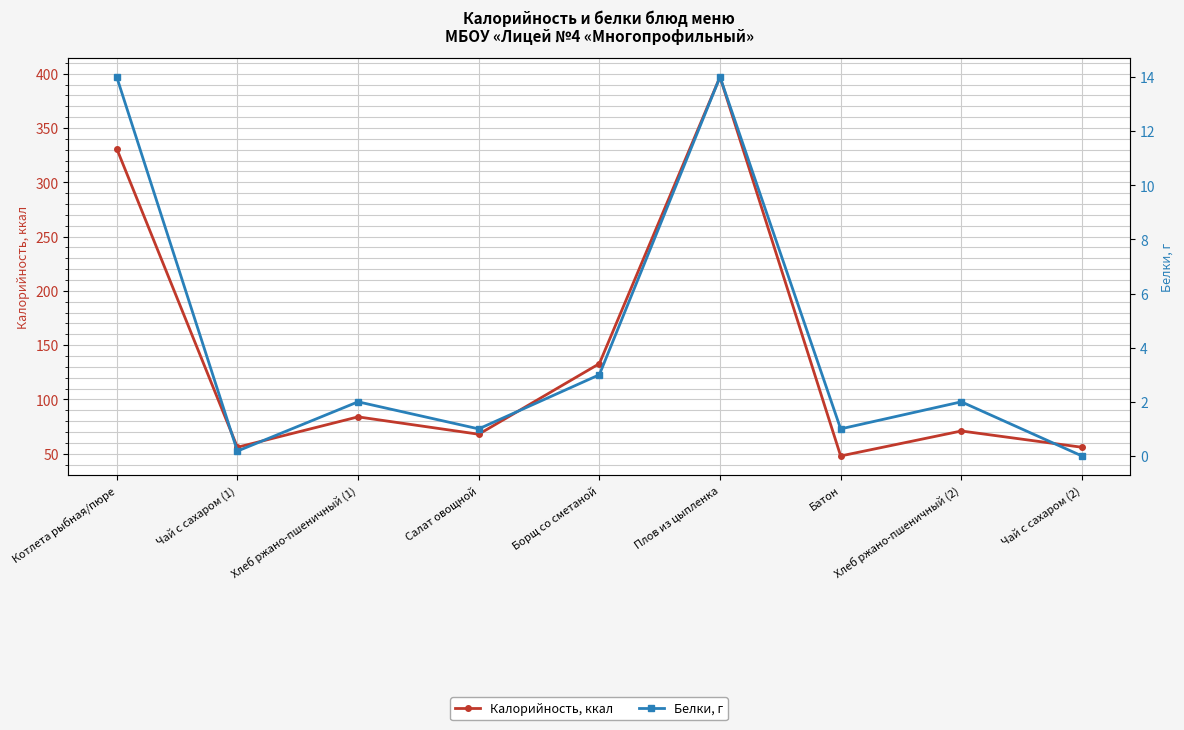

At which category is the sum across all series the highest?

Плов из цыпленка